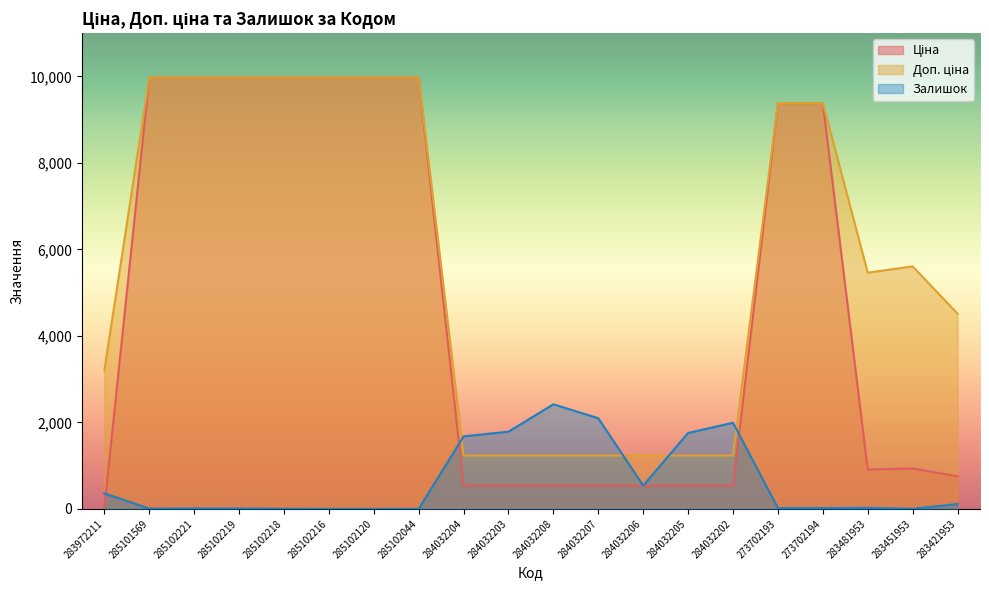

Which category has the lowest value across all series?

285102216